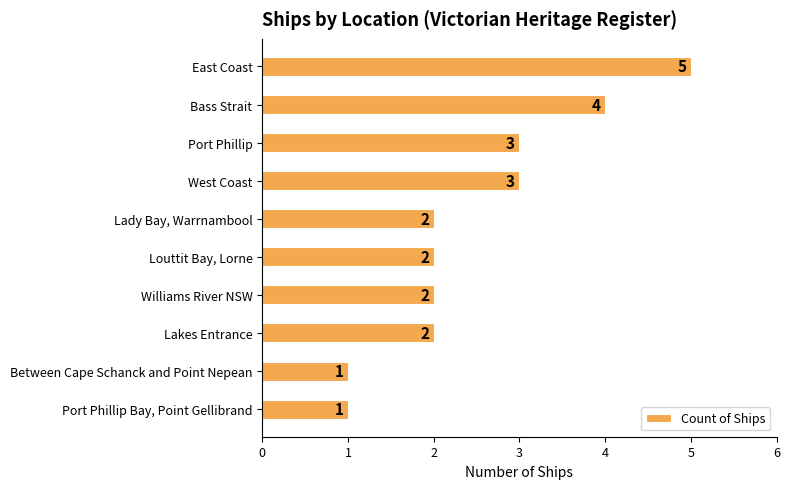

The value at Port Phillip is 2. True or false?

False